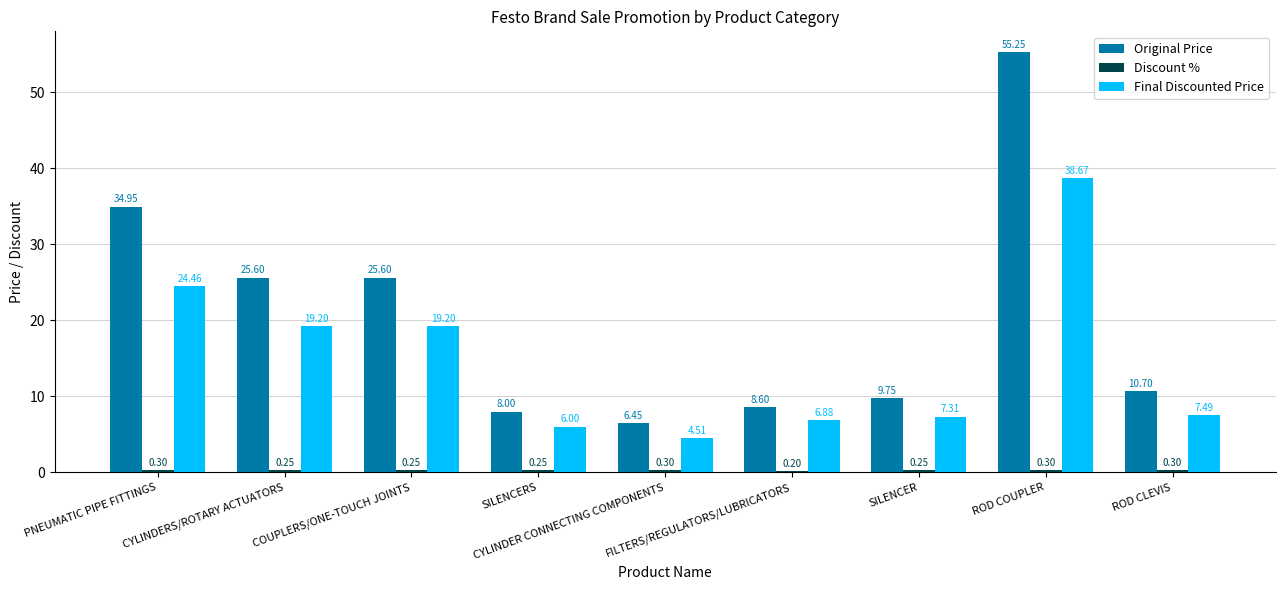

Which series has the largest total across all categories?

Original Price